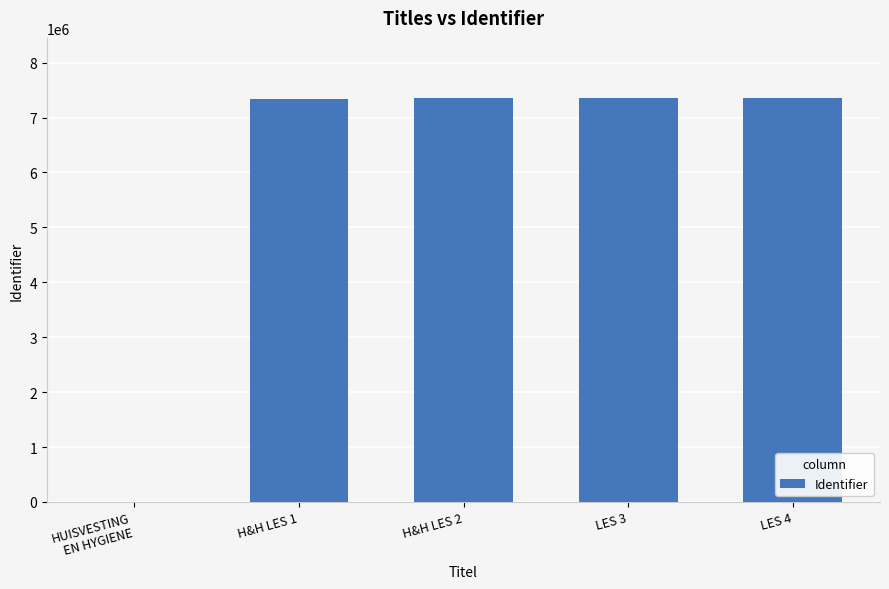

At which label is the value closest to 3674448?

H&H LES 1